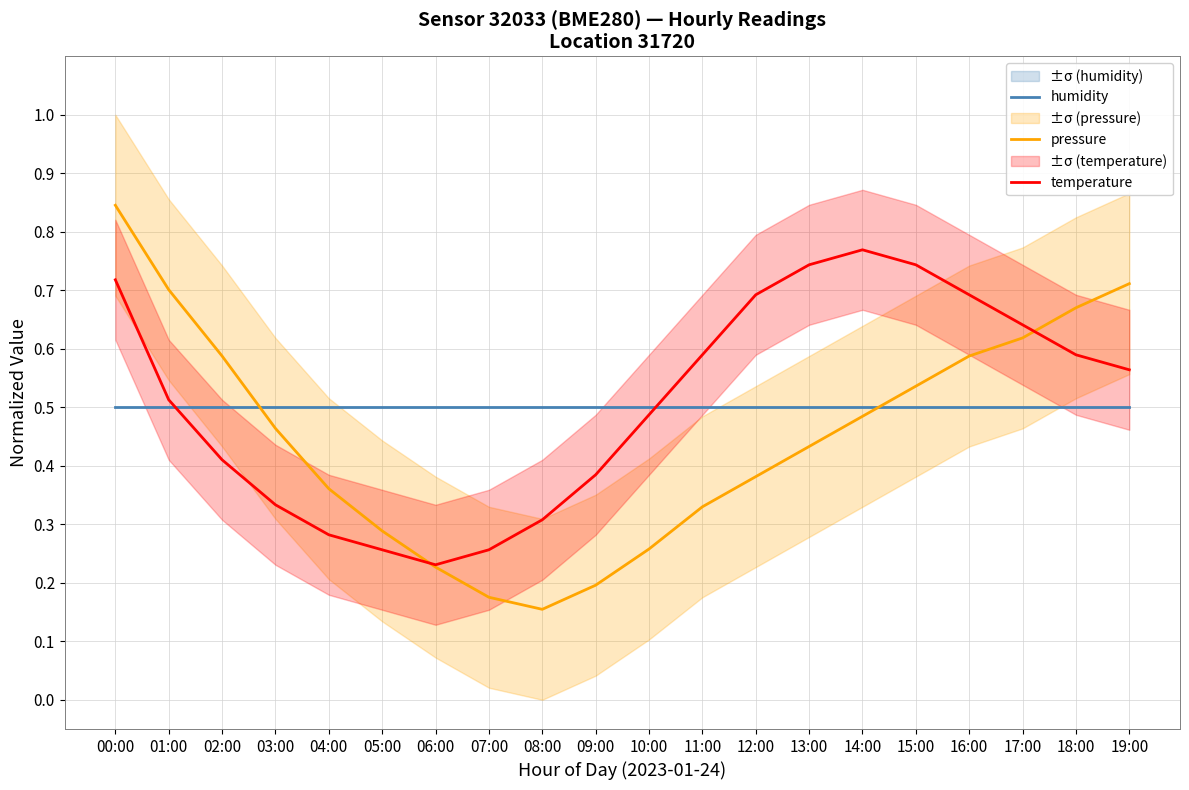

Does the chart display data point markers on the line(s)?

No